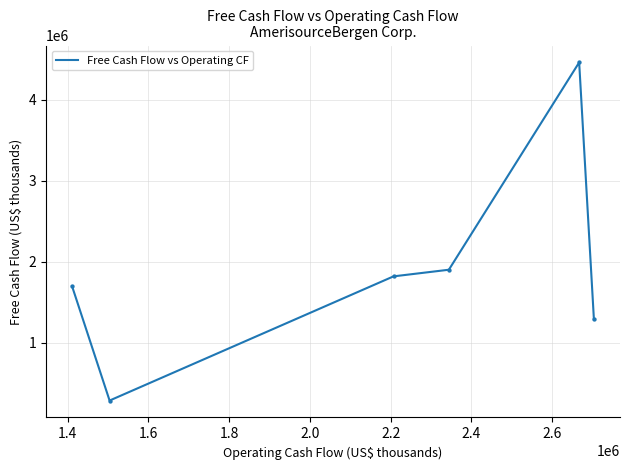

True or false: there are more than 0 points higher than both neighbors.

True